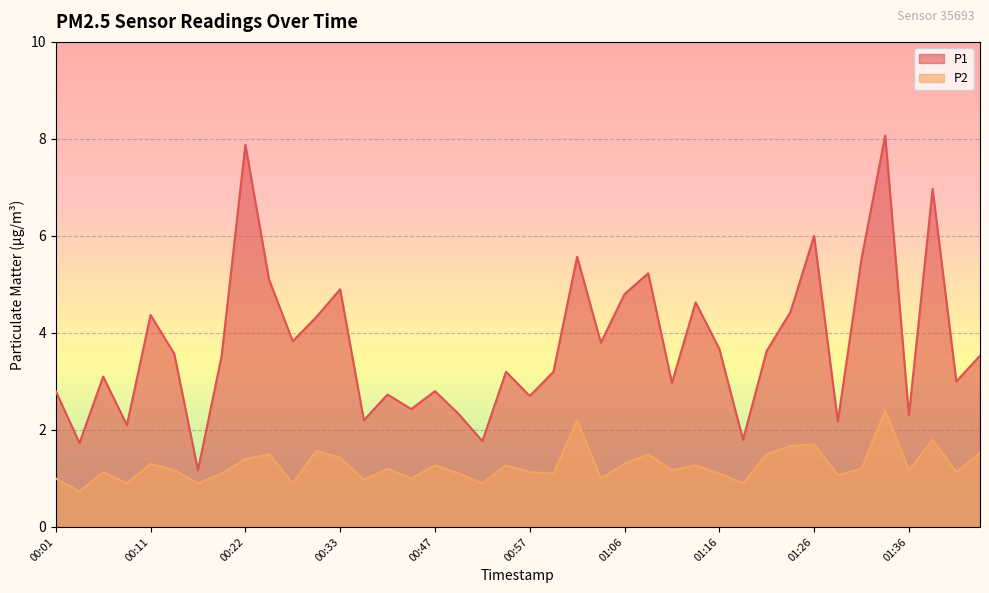

What is the greatest value displayed?

8.1